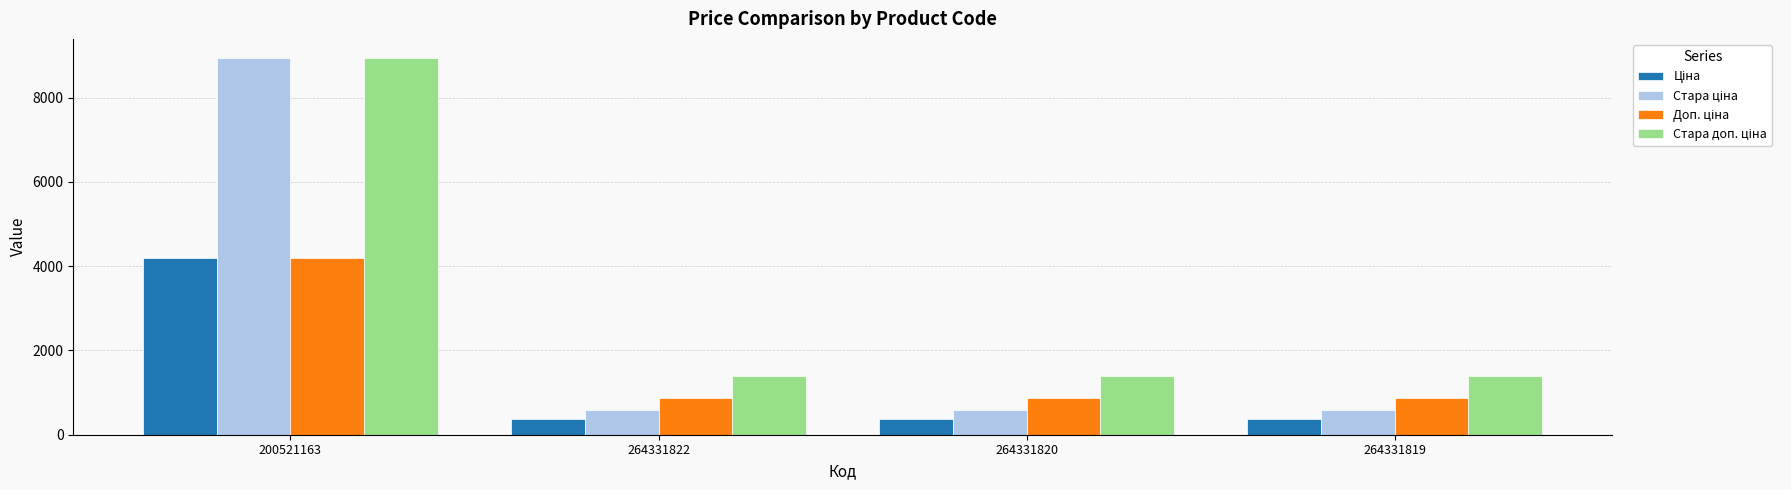

What is the label of the 1st bar from the right?

264331819